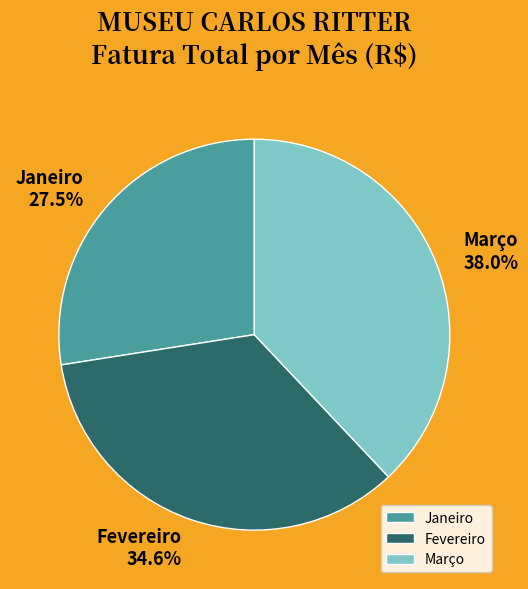

Is Março the majority of the pie?

No